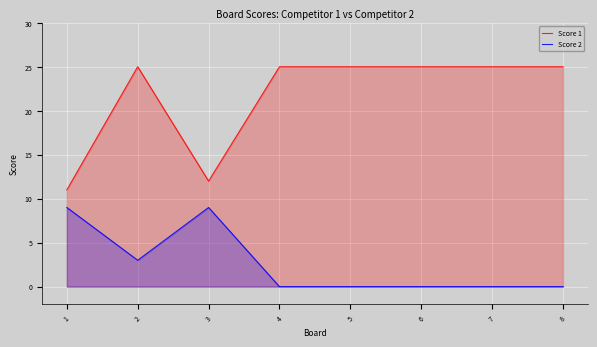

What is the average value of the Score 2 series?

3